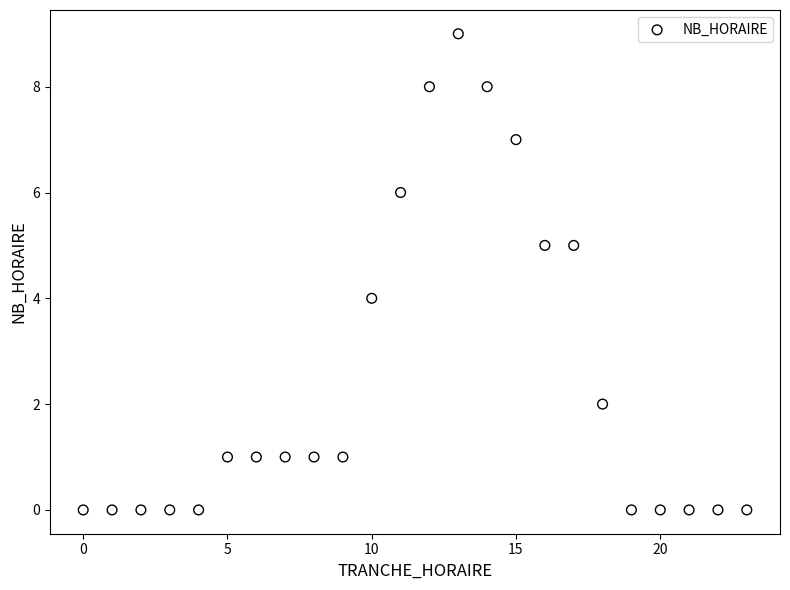

What is the range of X values (max minus min)?

23